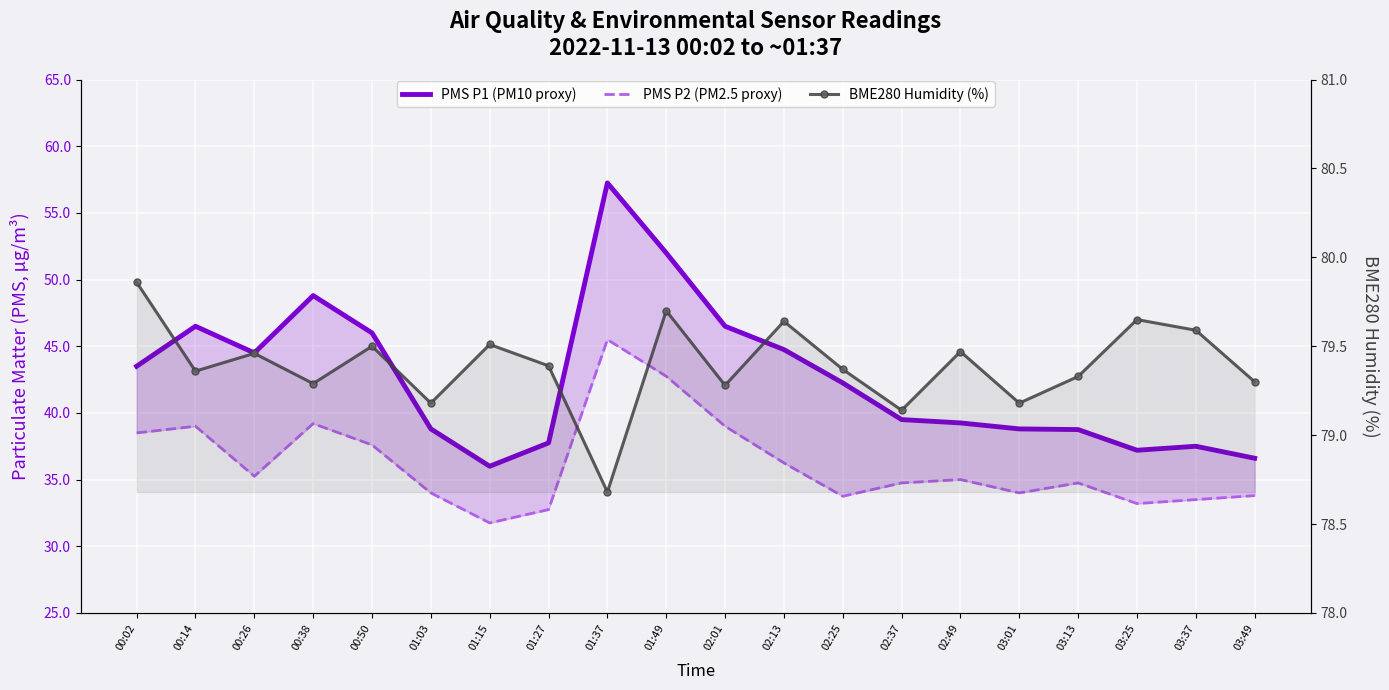

What is the difference between the second highest and minimum values in the BME280 Humidity (%) series?

1.0